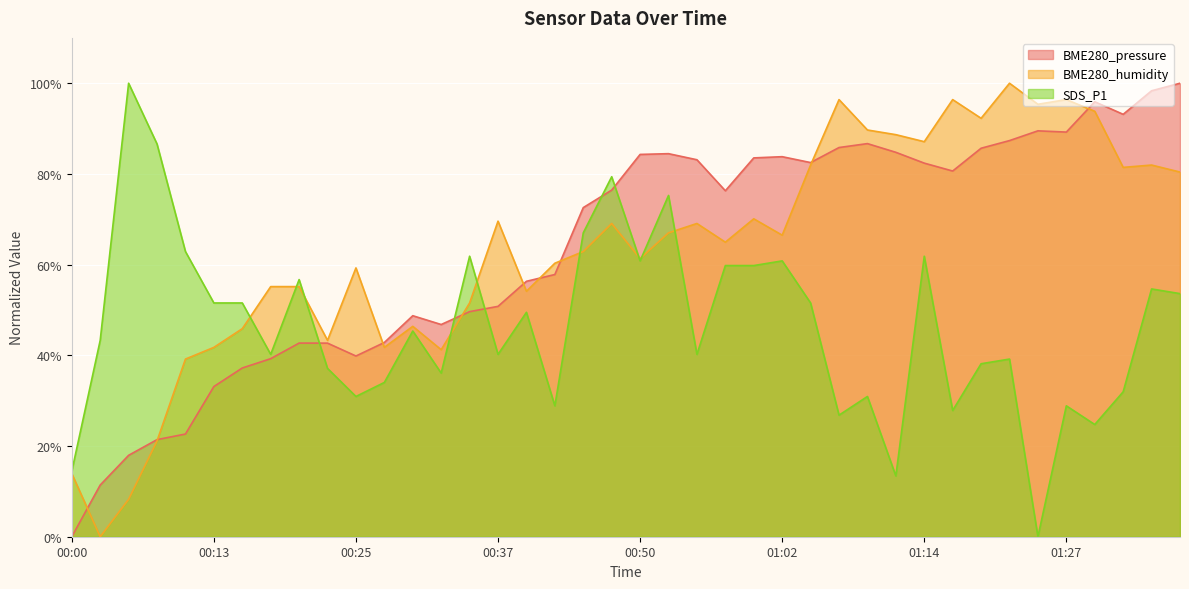

What is the value of the SDS_P1 point at the 18th from the left?

28.9